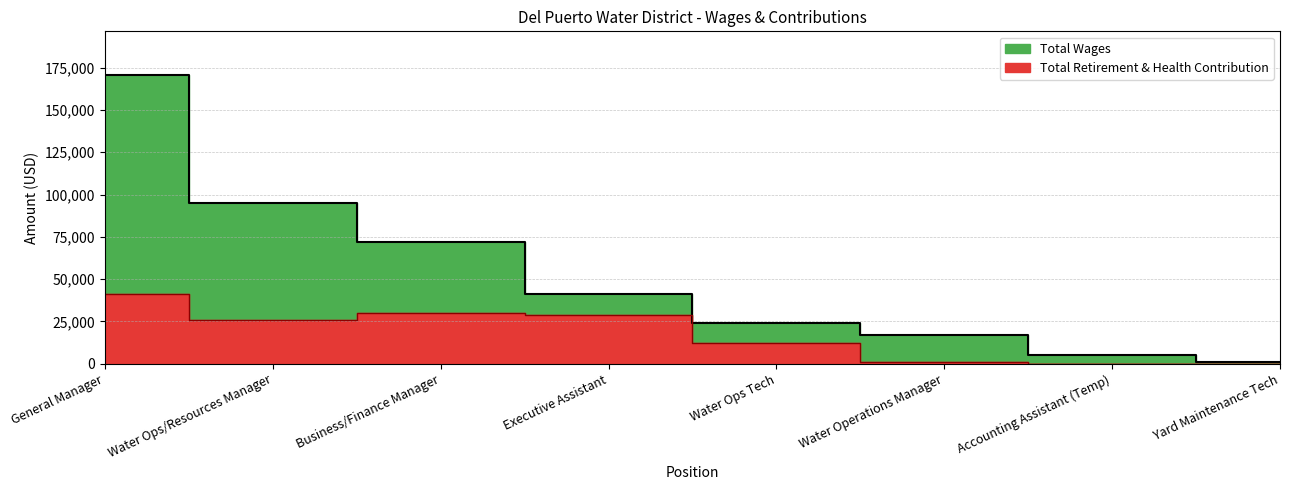

At which category is the sum across all series the highest?

General Manager